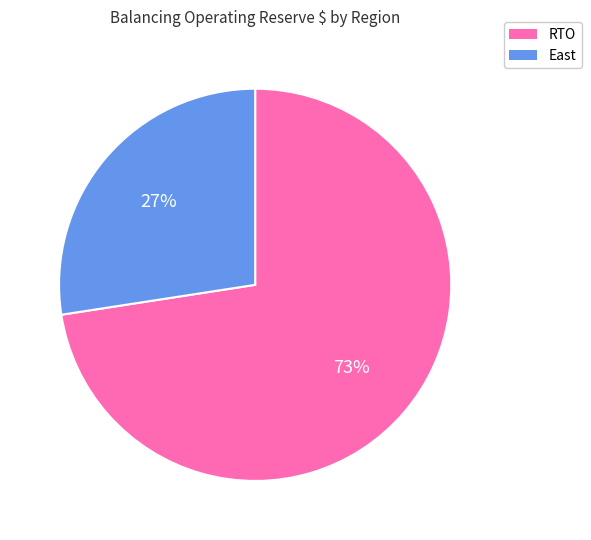

How many slices are in this pie chart?

2